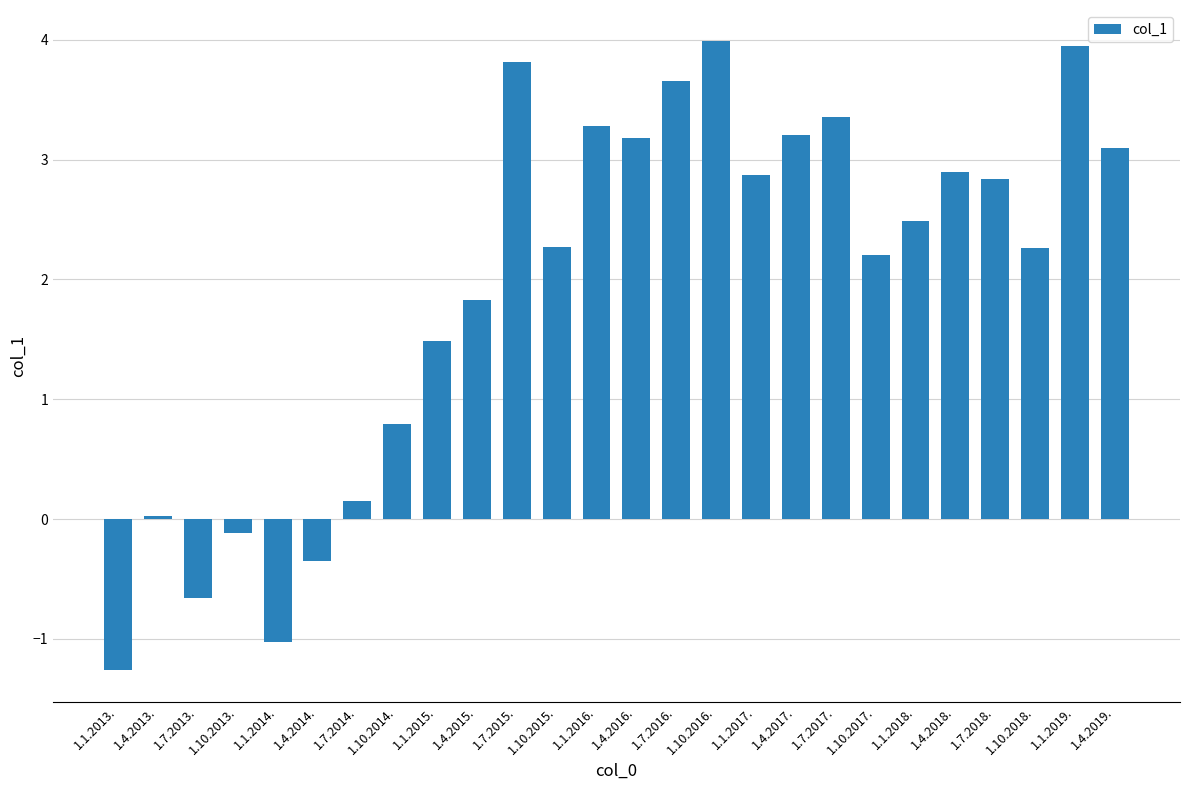

The chart shows a value of 1.2 at 1.7.2017.. True or false?

False